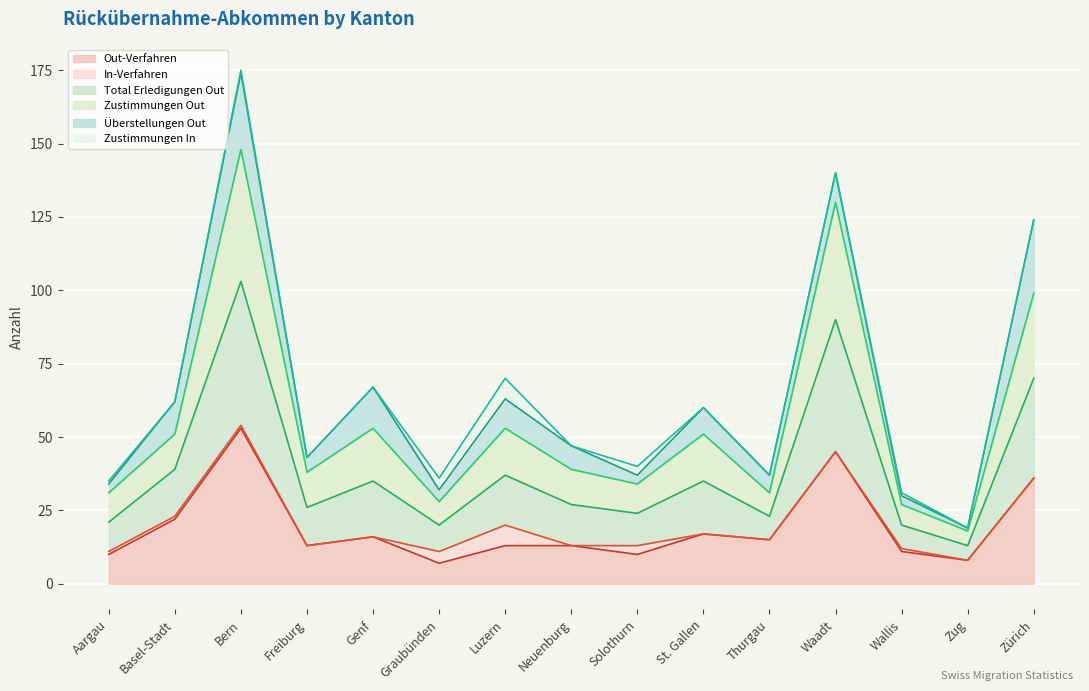

How many values in the Out-Verfahren series exceed 13?

7